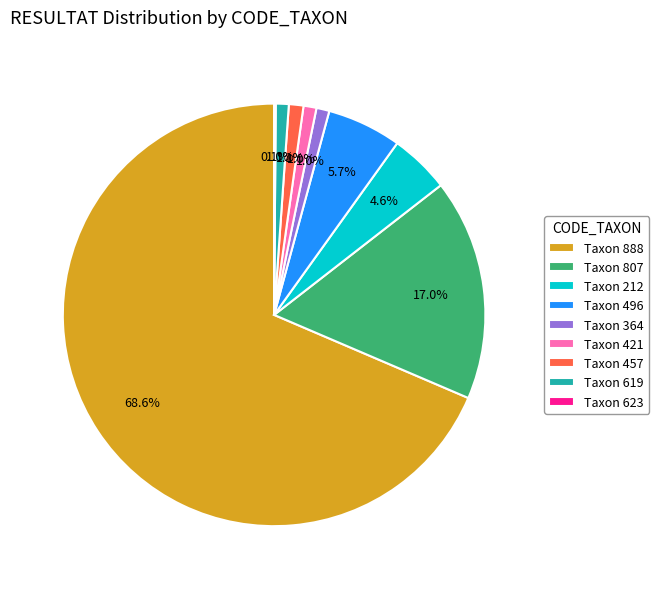

What is the majority slice?

Taxon 888